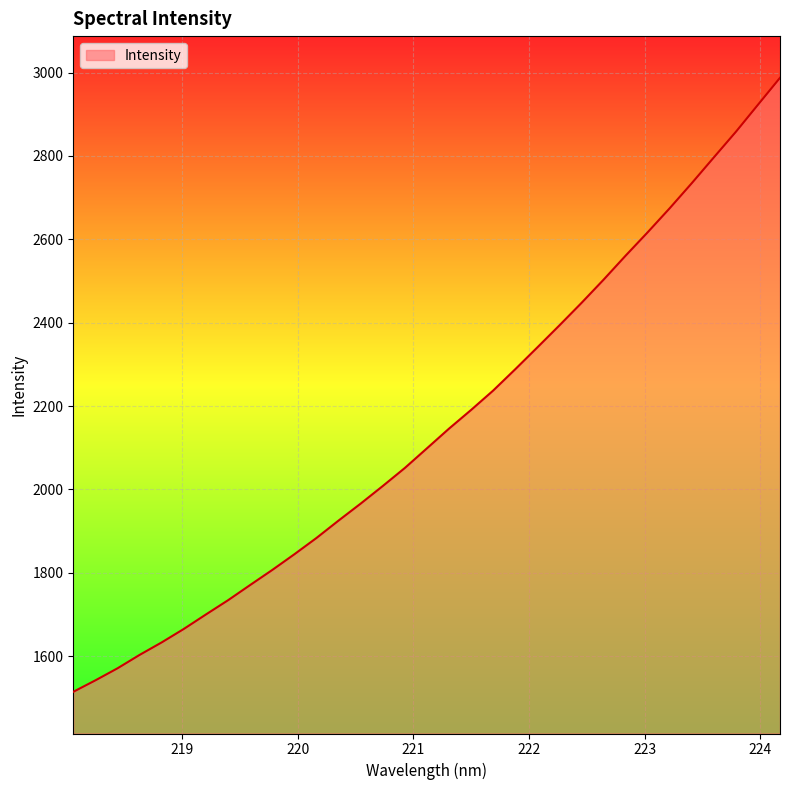

What is the maximum value shown in the chart?

2987.4